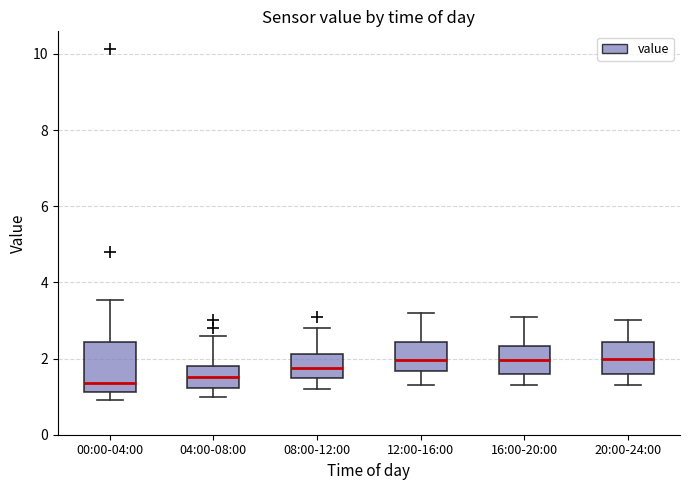

Where does the median line of the box for 12:00-16:00 sit on the y-axis? The values are not printed on the chart, so give them approximately, as read against the axis.

2.0